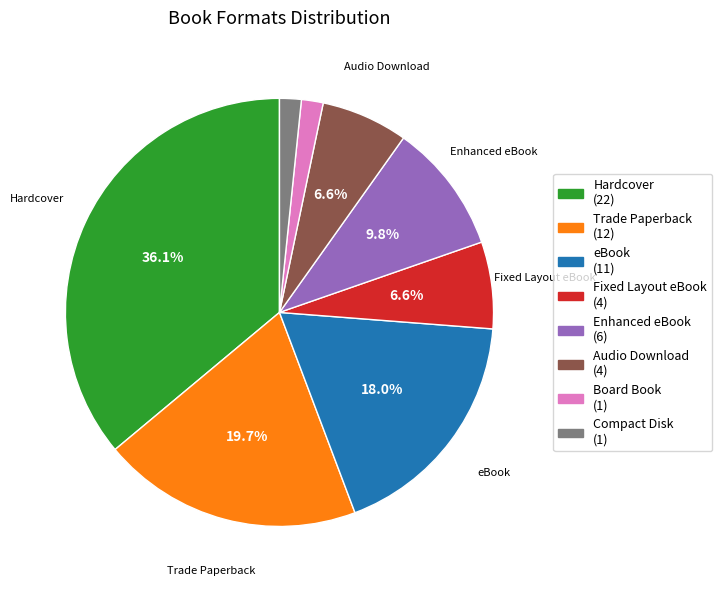

Count the number of slices in the pie.

8